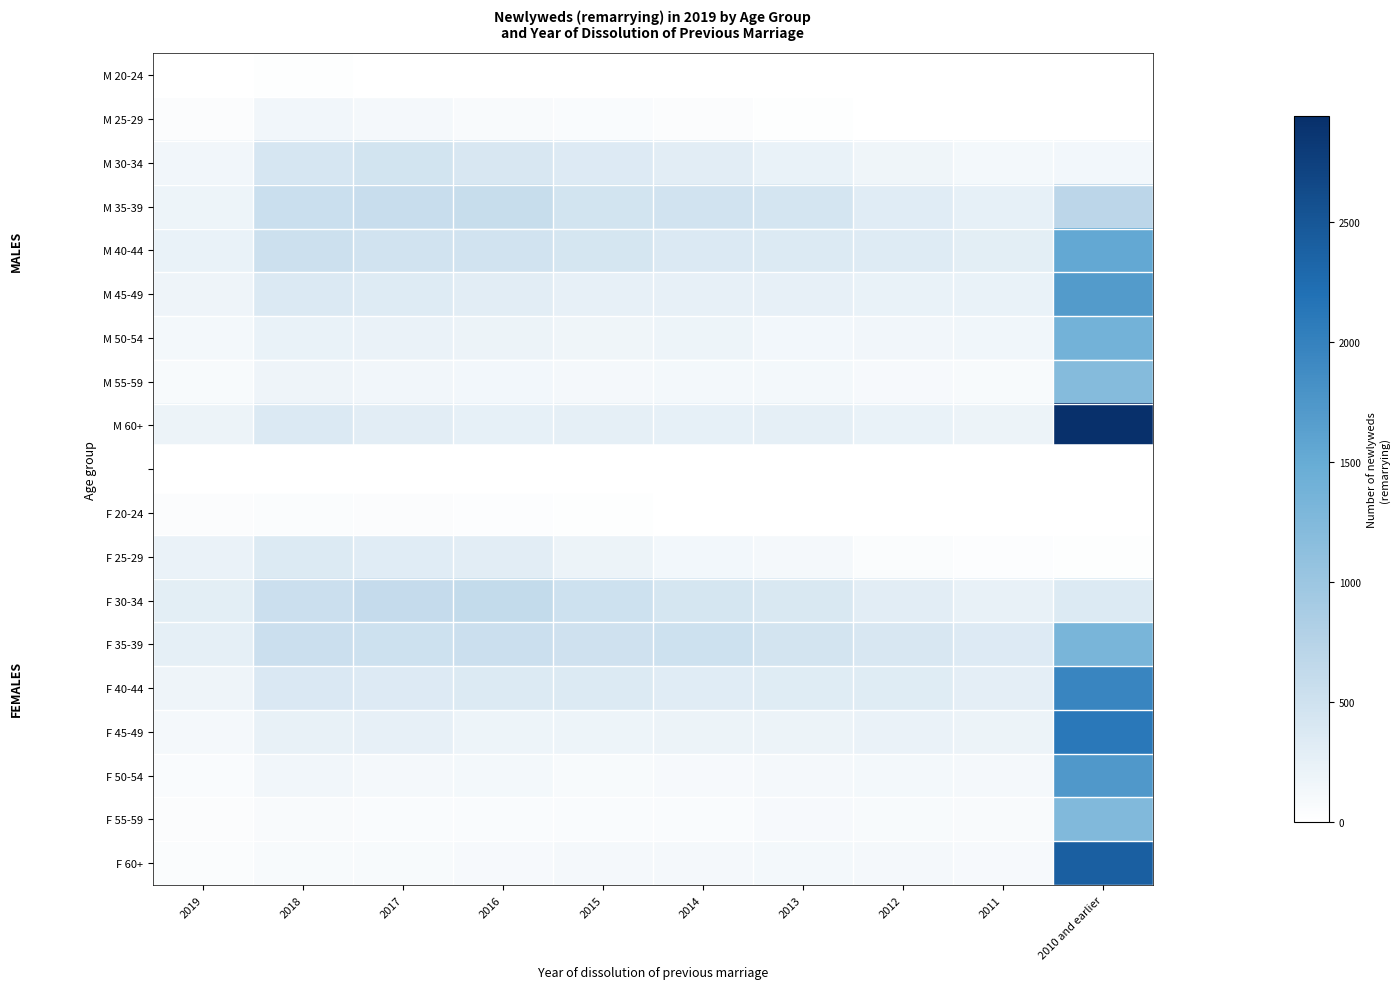

At which label does F 25-29 first exceed 198?

2019